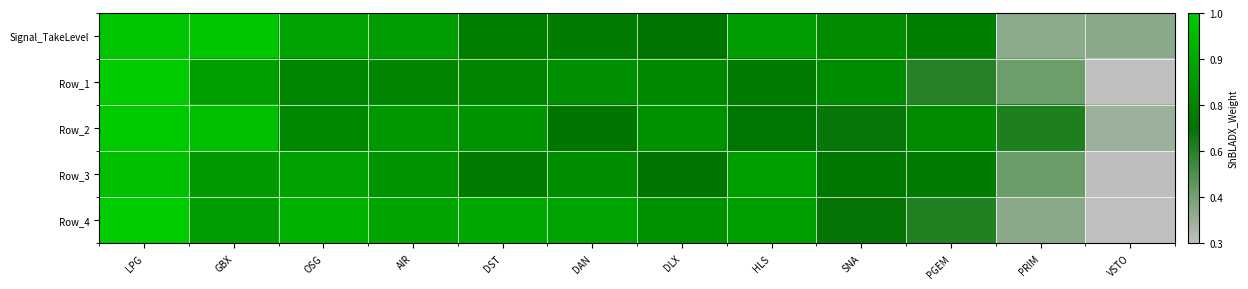

Reading left to right, what are all the values shown in this chart?

Signal_TakeLevel: LPG=1.0	GBX=1.0	OSG=0.8	AIR=0.7	DST=0.6	DAN=0.6	DLX=0.5	HLS=0.7	SNA=0.6	PGEM=0.6	PRIM=0.1	VSTO=0.1
Row_1: LPG=1.0	GBX=0.8	OSG=0.6	AIR=0.6	DST=0.6	DAN=0.7	DLX=0.6	HLS=0.6	SNA=0.6	PGEM=0.4	PRIM=0.2	VSTO=0.0
Row_2: LPG=1.0	GBX=0.9	OSG=0.6	AIR=0.7	DST=0.7	DAN=0.5	DLX=0.7	HLS=0.5	SNA=0.5	PGEM=0.6	PRIM=0.4	VSTO=0.1
Row_3: LPG=0.9	GBX=0.7	OSG=0.8	AIR=0.7	DST=0.6	DAN=0.7	DLX=0.5	HLS=0.7	SNA=0.5	PGEM=0.6	PRIM=0.2	VSTO=0.0
Row_4: LPG=1.0	GBX=0.7	OSG=0.9	AIR=0.8	DST=0.8	DAN=0.8	DLX=0.7	HLS=0.8	SNA=0.5	PGEM=0.4	PRIM=0.1	VSTO=0.0